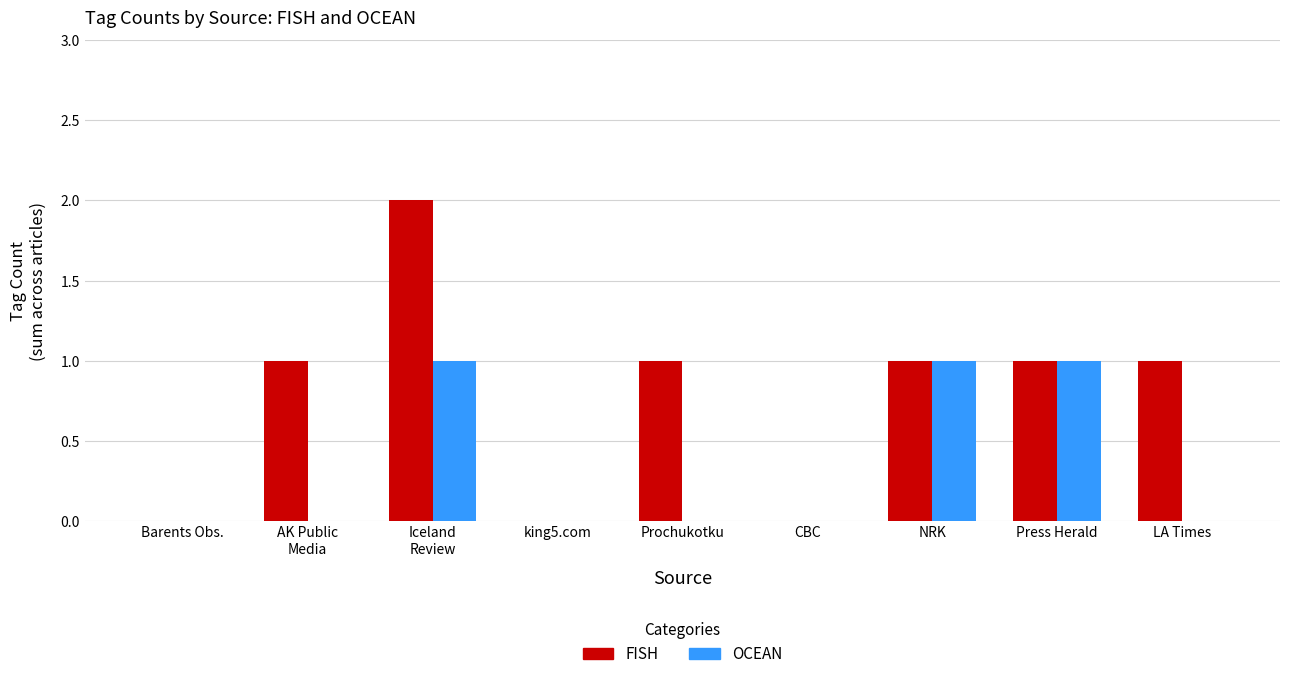

Which series has the widest spread of values?

FISH